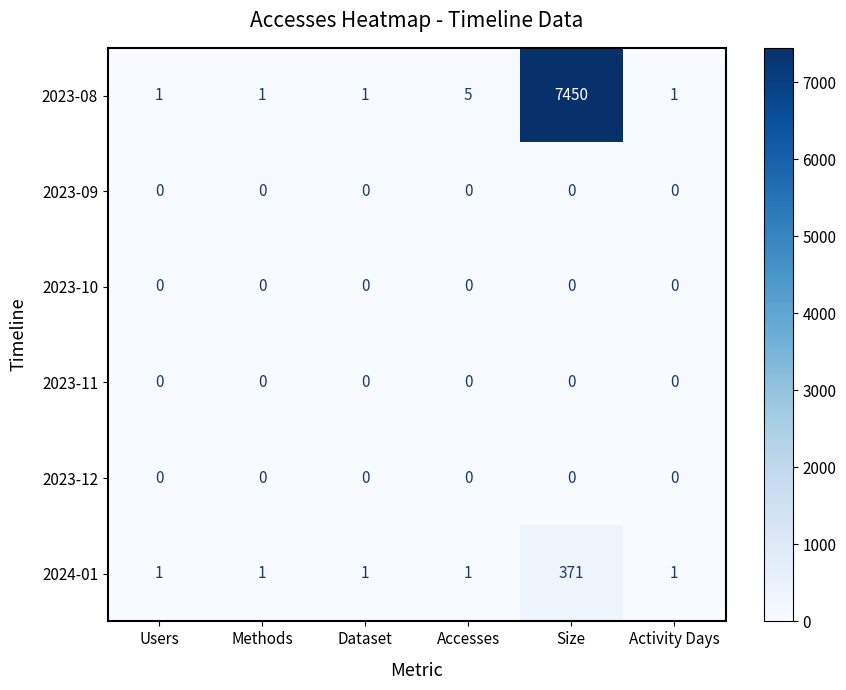

What is the total value across all series at Size?

7821